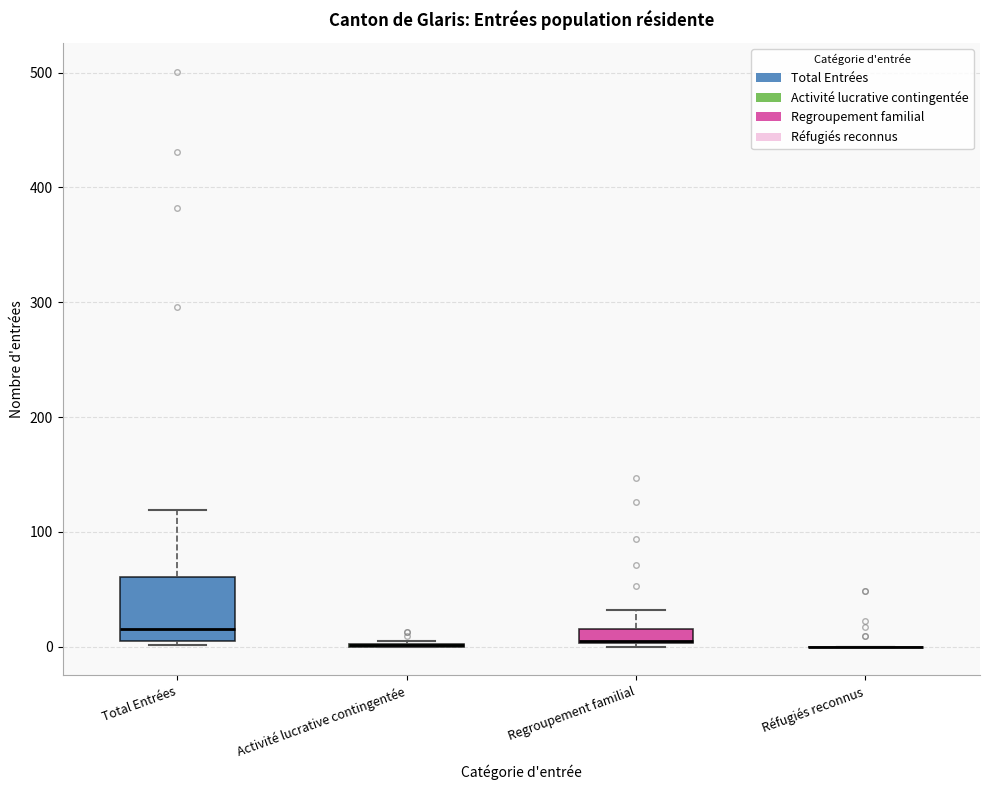

Where does the upper whisker of the box for Total Entrées end on the y-axis? The values are not printed on the chart, so give them approximately, as read against the axis.

120